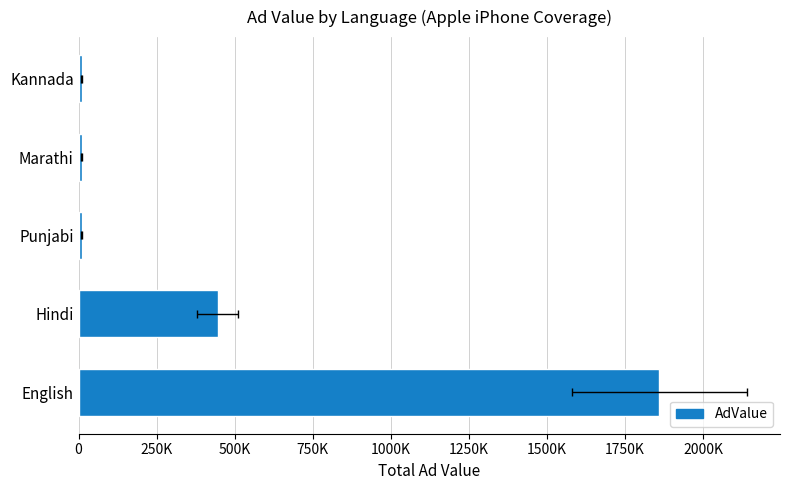

How many values exceed 10000?

2